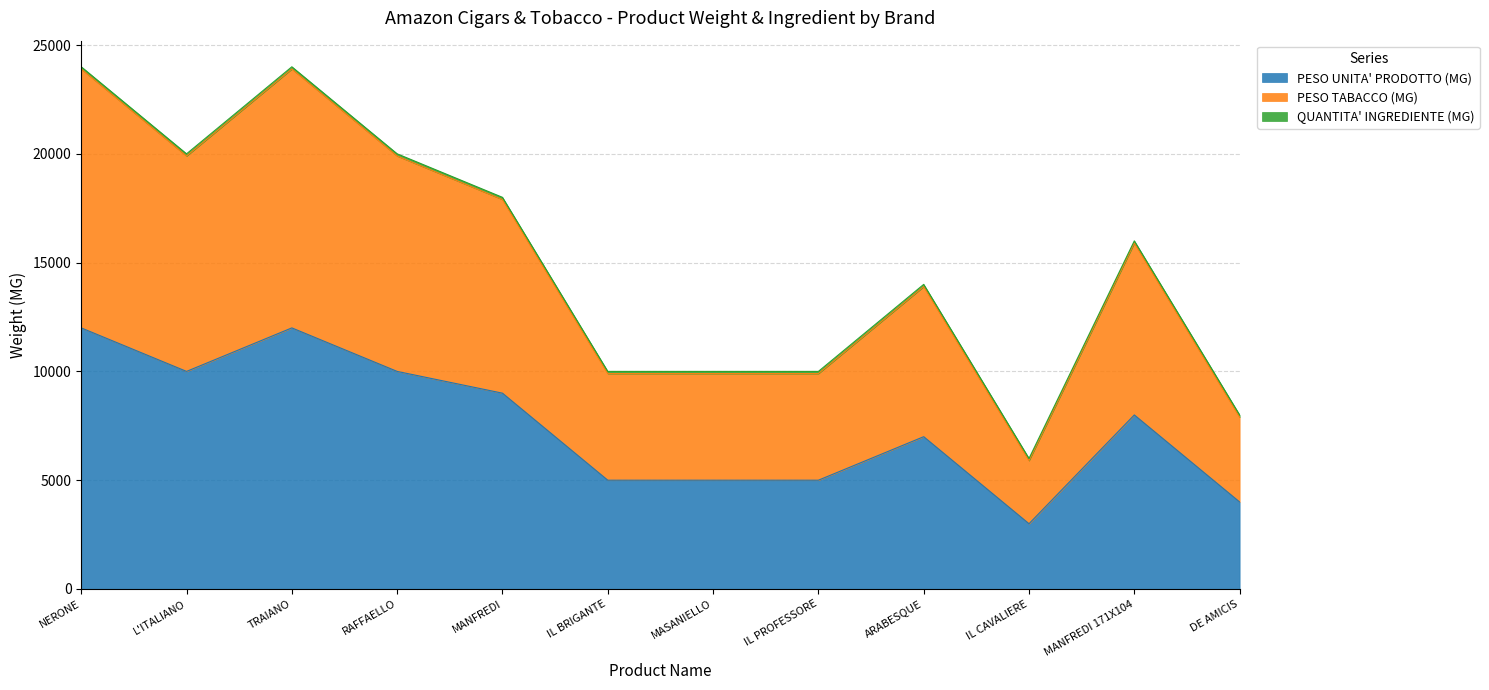

Which label corresponds to the largest value in the chart?

NERONE